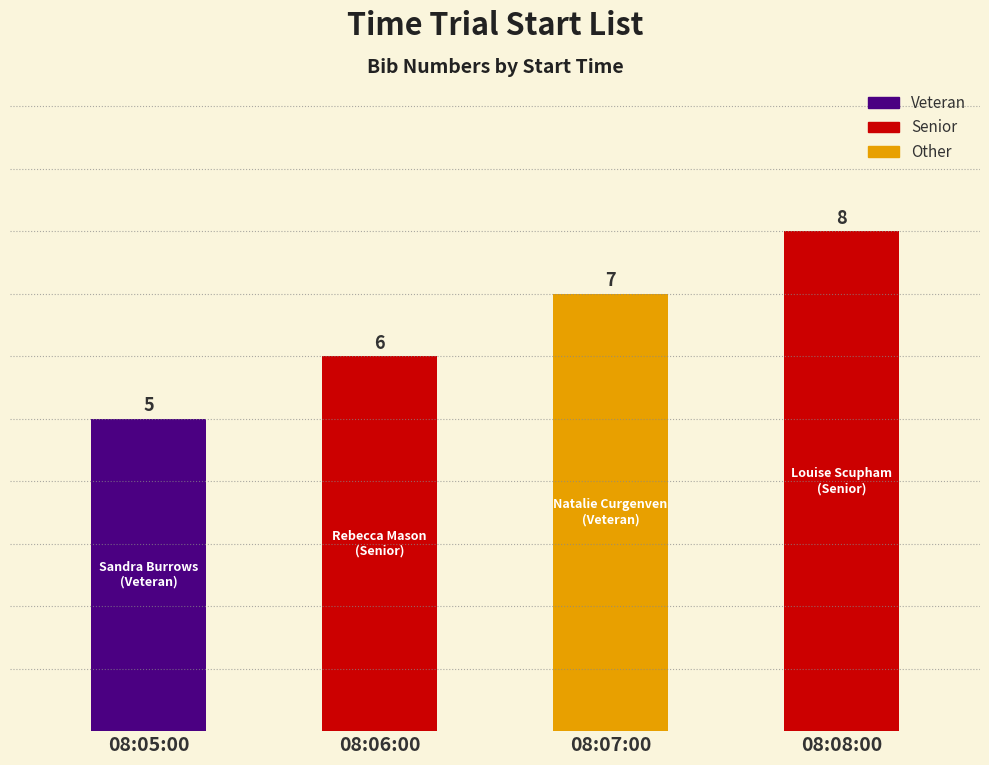

What is the difference between the maximum and second lowest values?

2